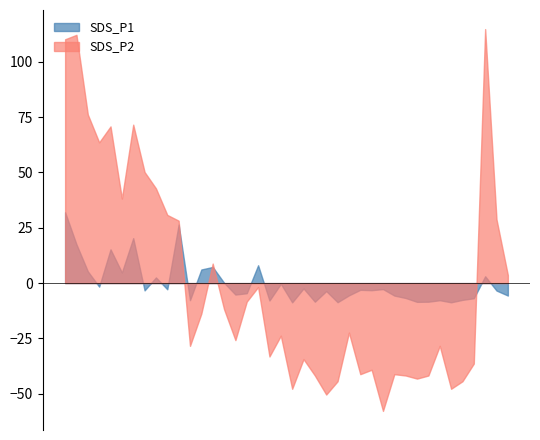

The value of SDS_P1 at 09:51 is 7.7. True or false?

False